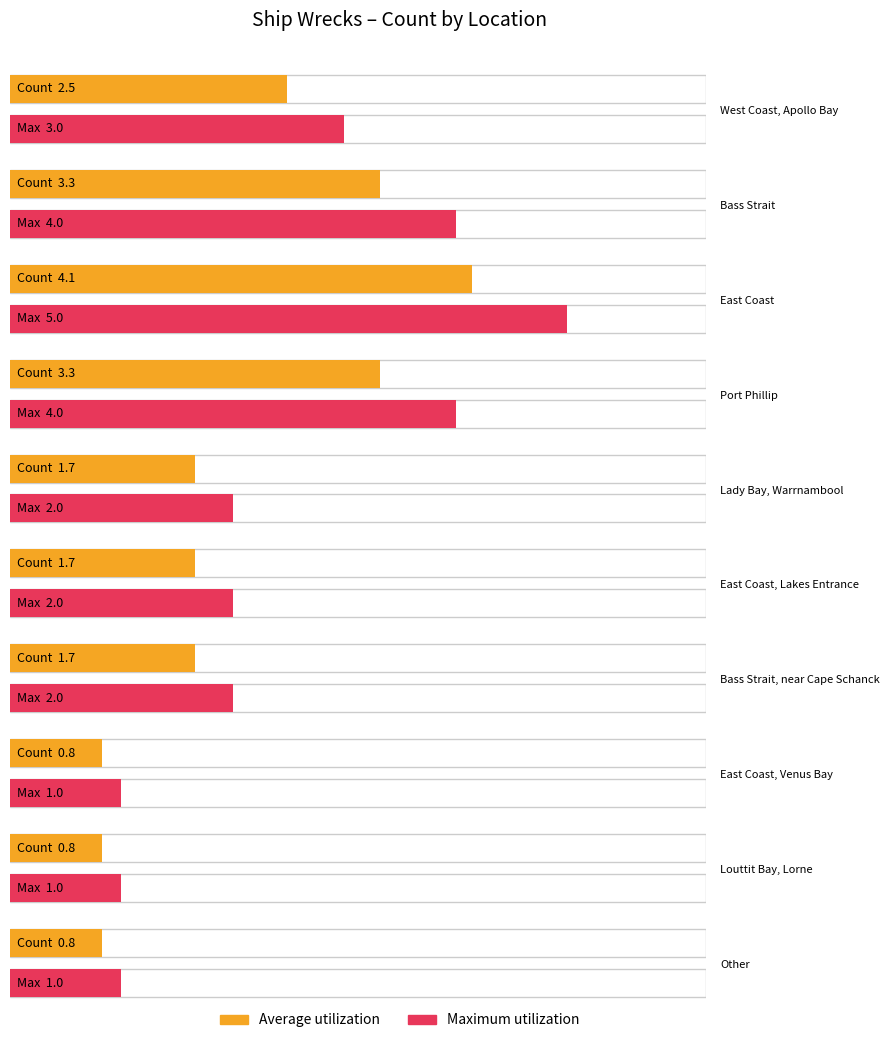

What are all the series names shown in the legend?

Average utilization, Maximum utilization